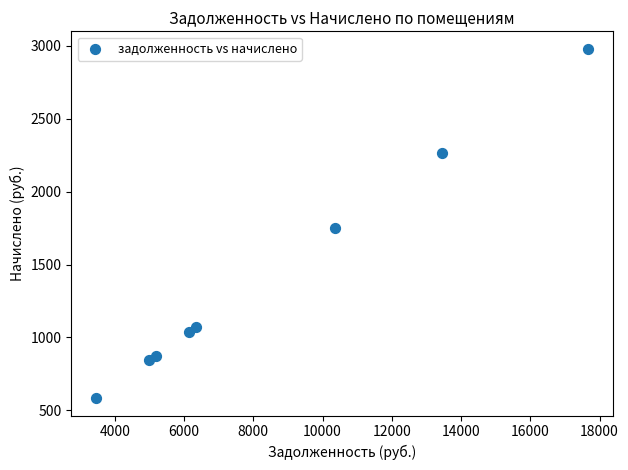

What is the average Y value?

1426.0